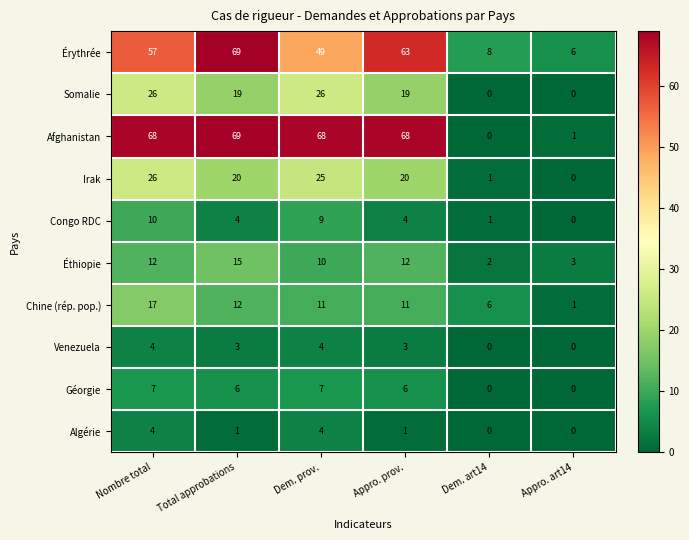

Which series has the largest total across all categories?

Afghanistan